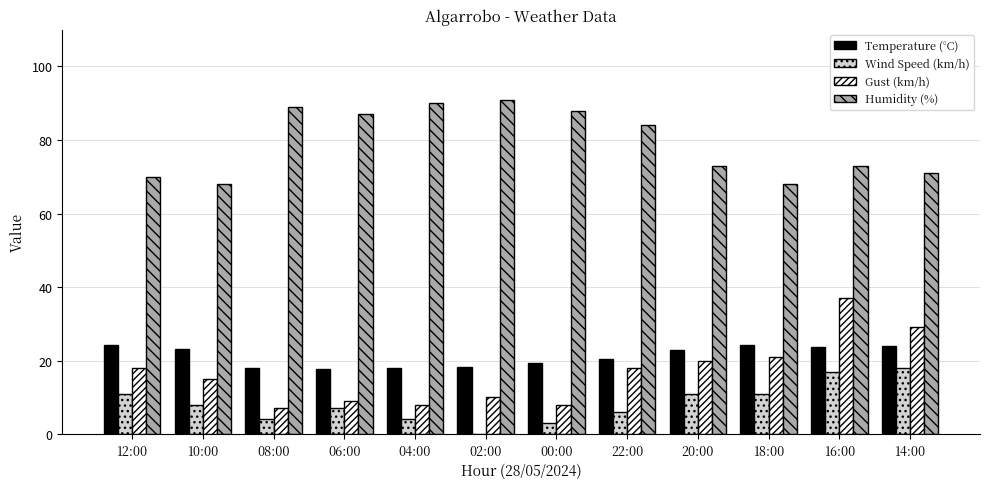

What is the sum of the Temperature (°C) values at 02:00 and 00:00?

37.7